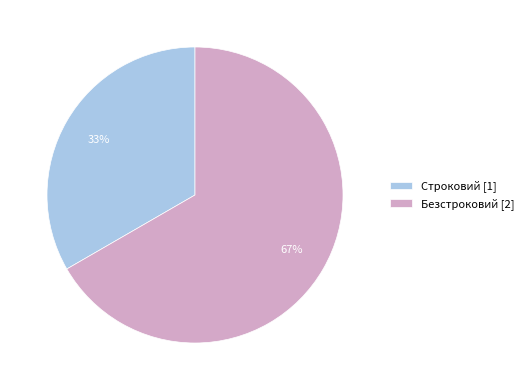

To the nearest percent, what is the average slice percentage?

50%